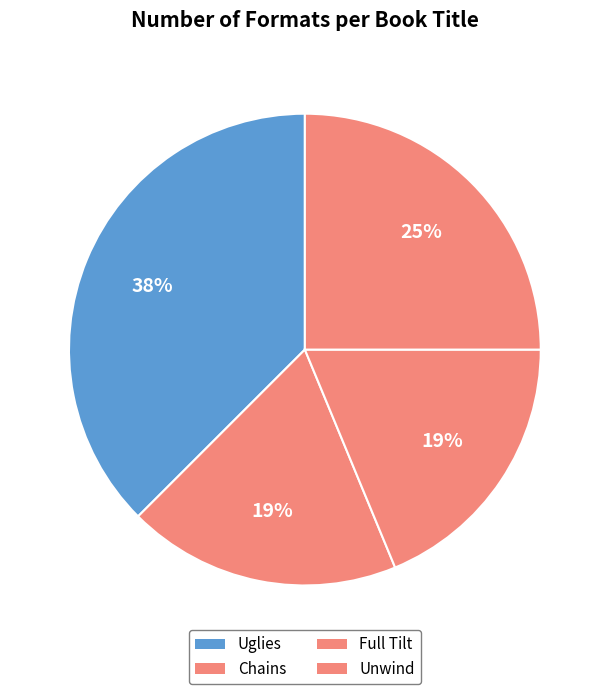

Which slice is the largest?

Uglies